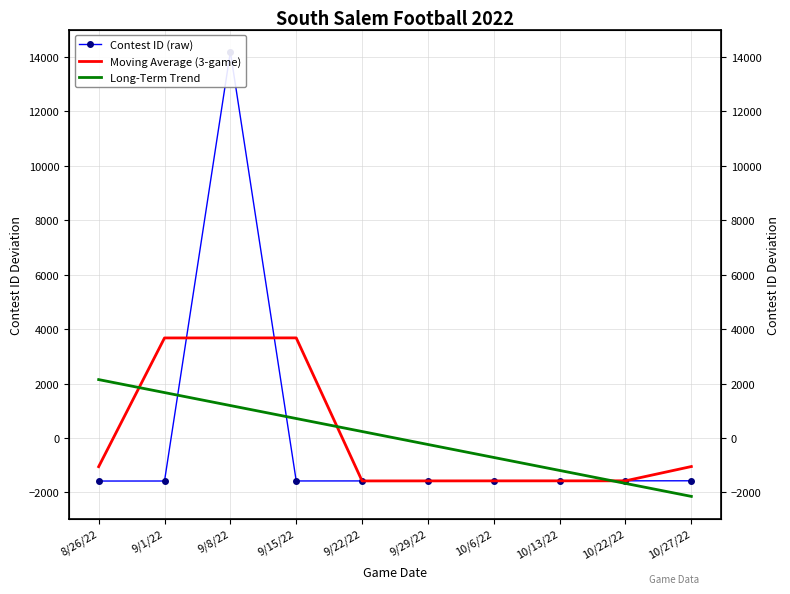

Count the number of data series in this chart.

3